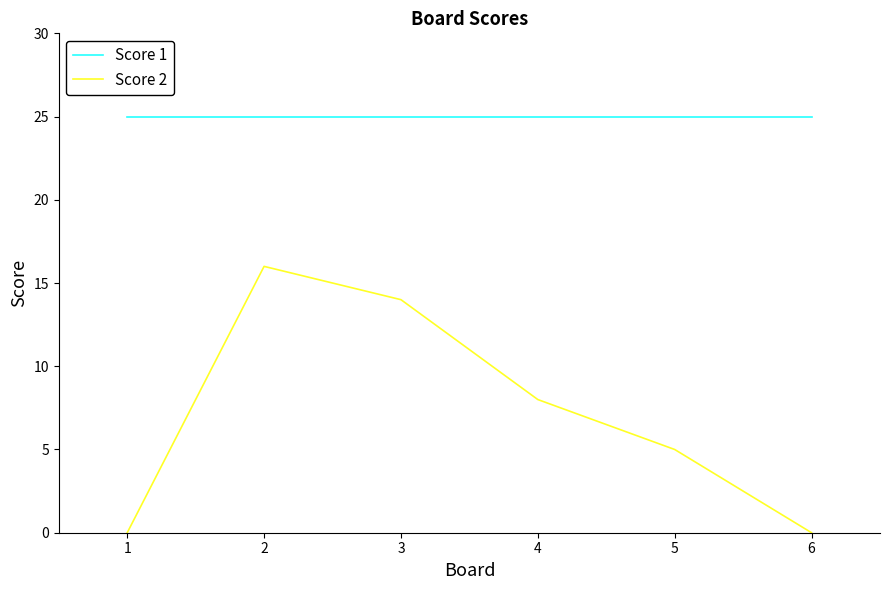

Does the chart display data point markers on the line(s)?

No